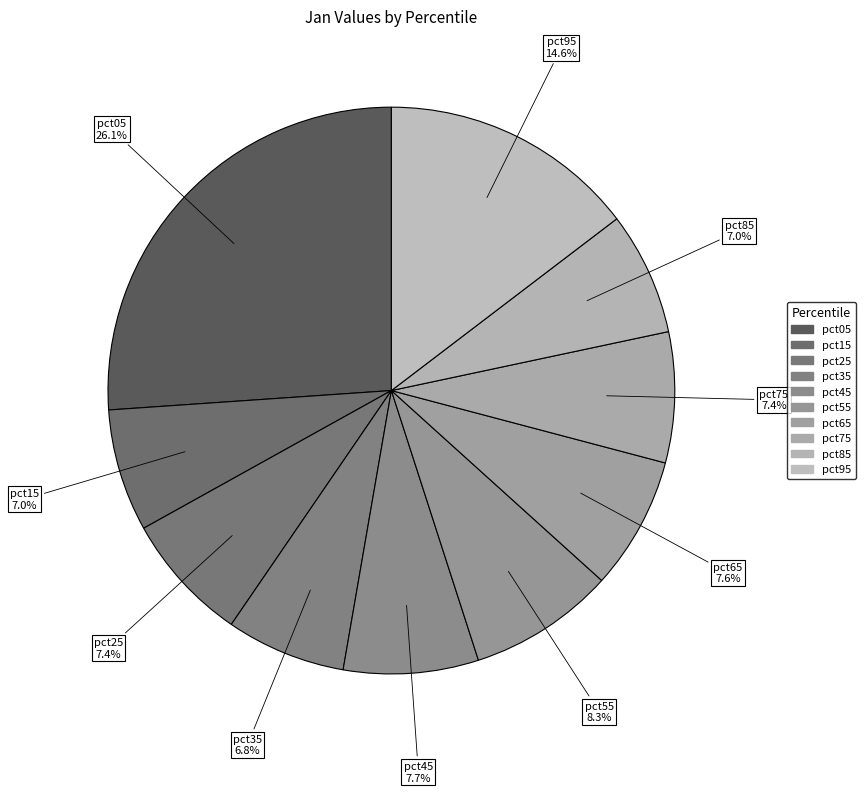

Between pct75 and pct95, which is larger?

pct95